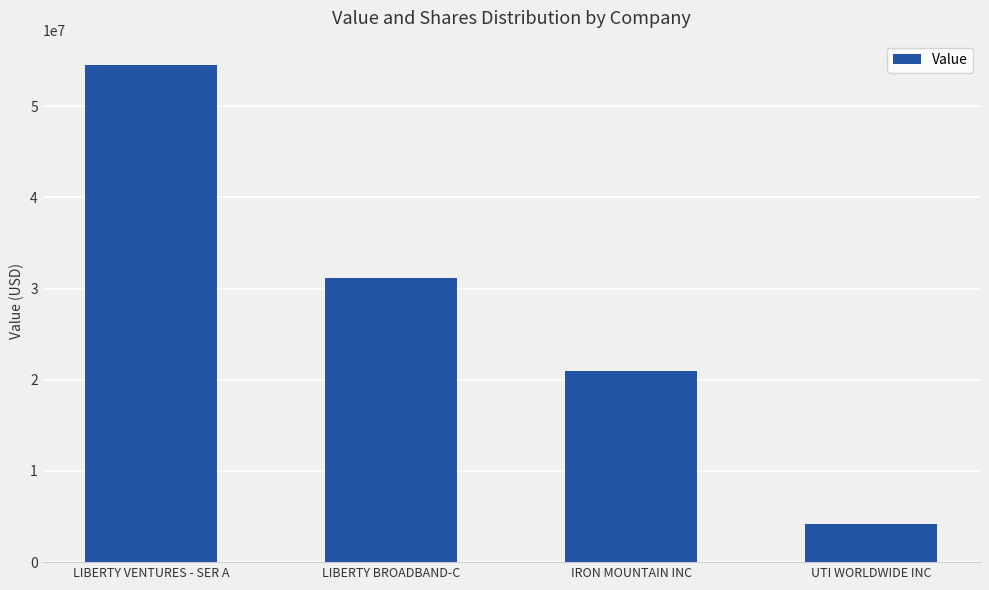

What position from the right is LIBERTY BROADBAND-C?

3